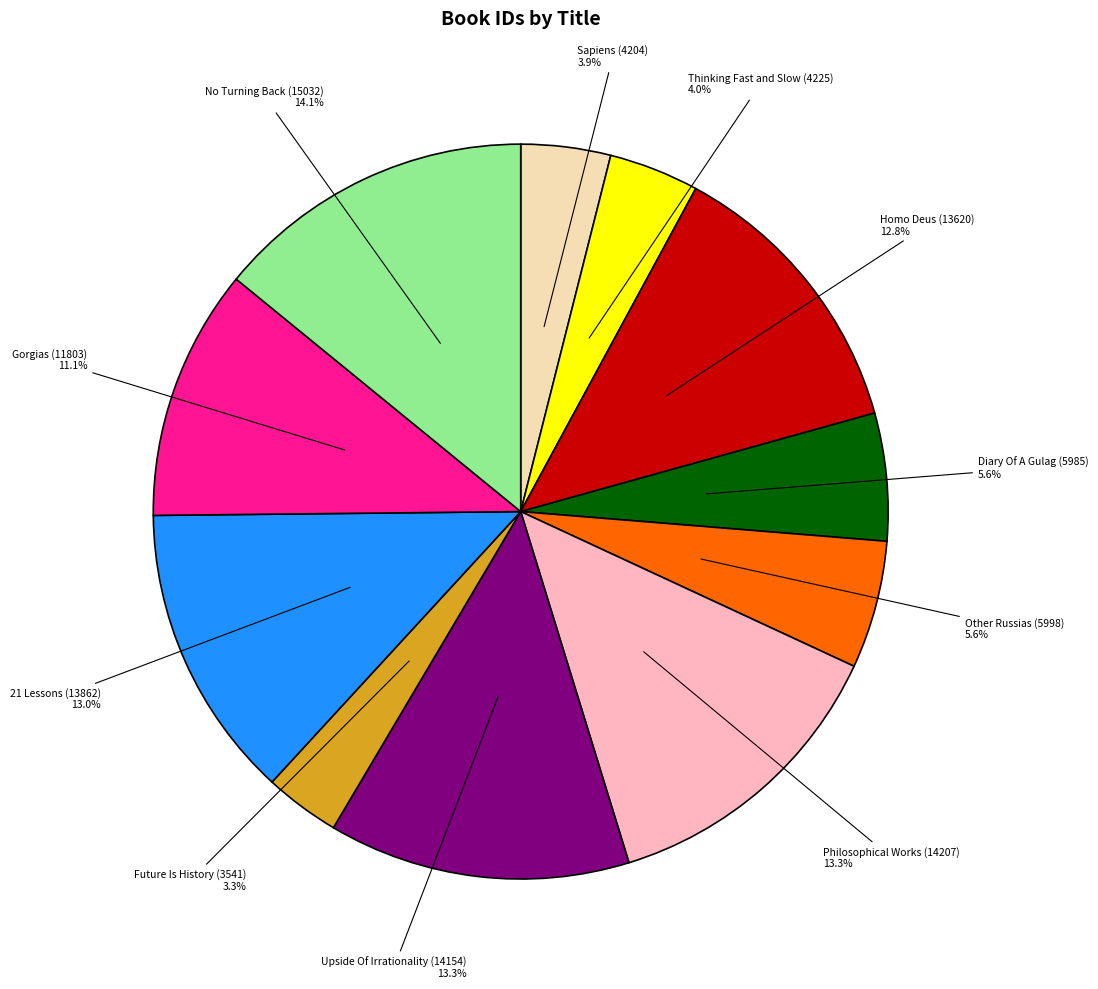

Is the sum of Upside Of Irrationality (14154) and Sapiens (4204) greater than half?

No